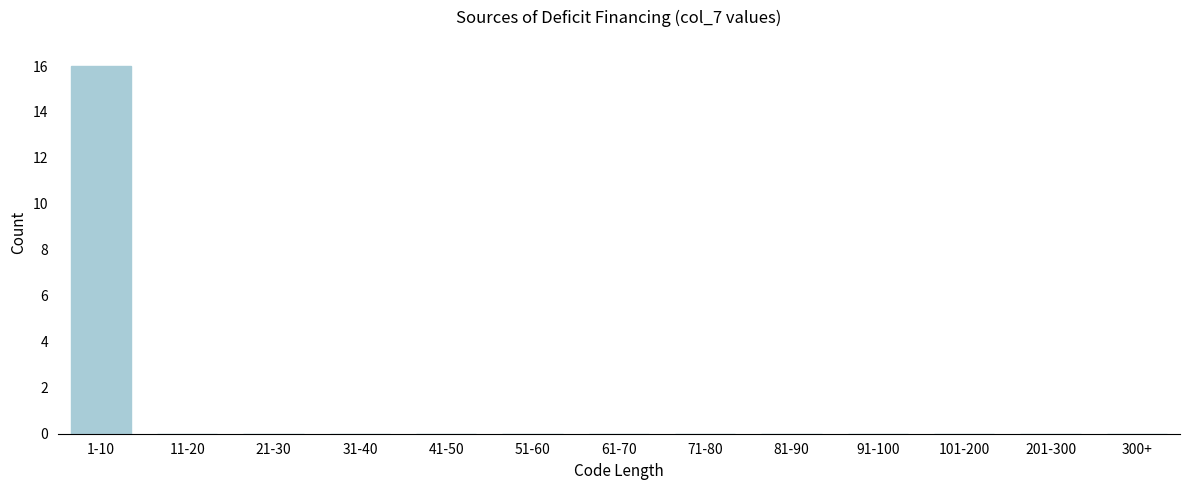

Reading left to right, transcribe all the data shown in this chart.

1-10=16	11-20=0	21-30=0	31-40=0	41-50=0	51-60=0	61-70=0	71-80=0	81-90=0	91-100=0	101-200=0	201-300=0	300+=0